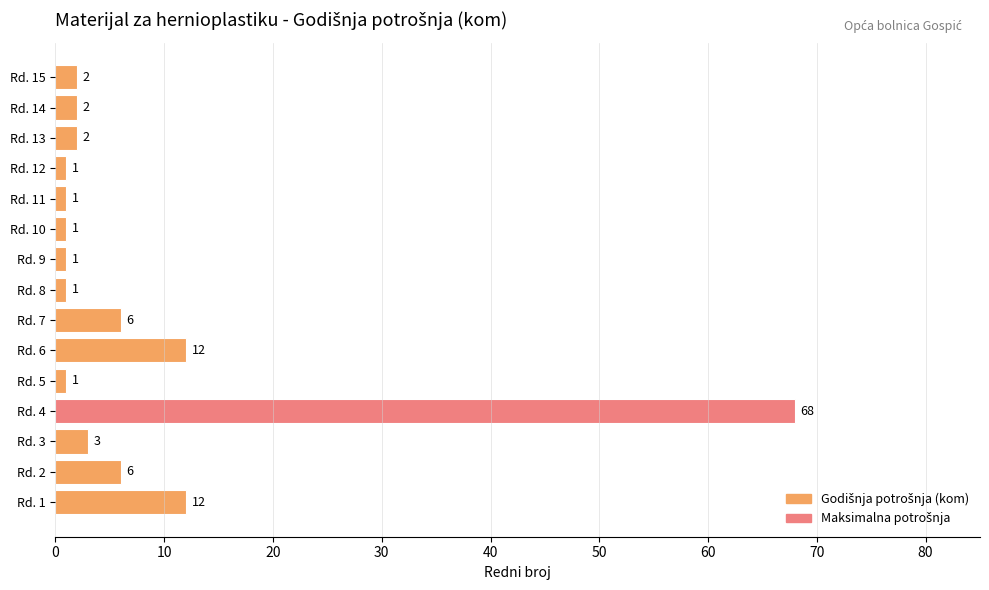

Reading top to bottom, list all the values displayed in this chart.

Rd. 15=2	Rd. 14=2	Rd. 13=2	Rd. 12=1	Rd. 11=1	Rd. 10=1	Rd. 9=1	Rd. 8=1	Rd. 7=6	Rd. 6=12	Rd. 5=1	Rd. 4=68	Rd. 3=3	Rd. 2=6	Rd. 1=12